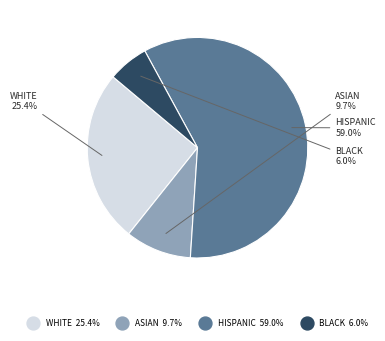

To the nearest percent, what percentage of the pie is ASIAN?

10%